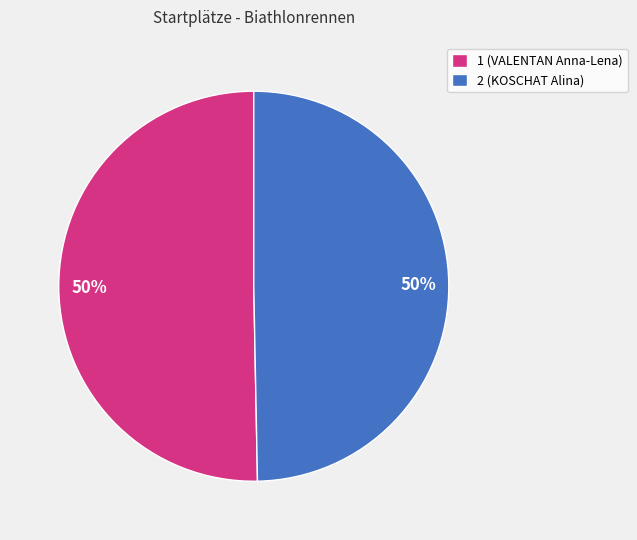

What percentage is the 1 slice, to the nearest percent?

50%